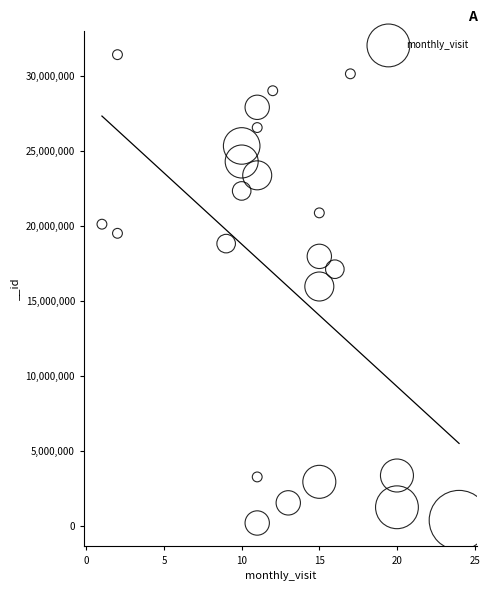

What is the range of X values (max minus min)?

23